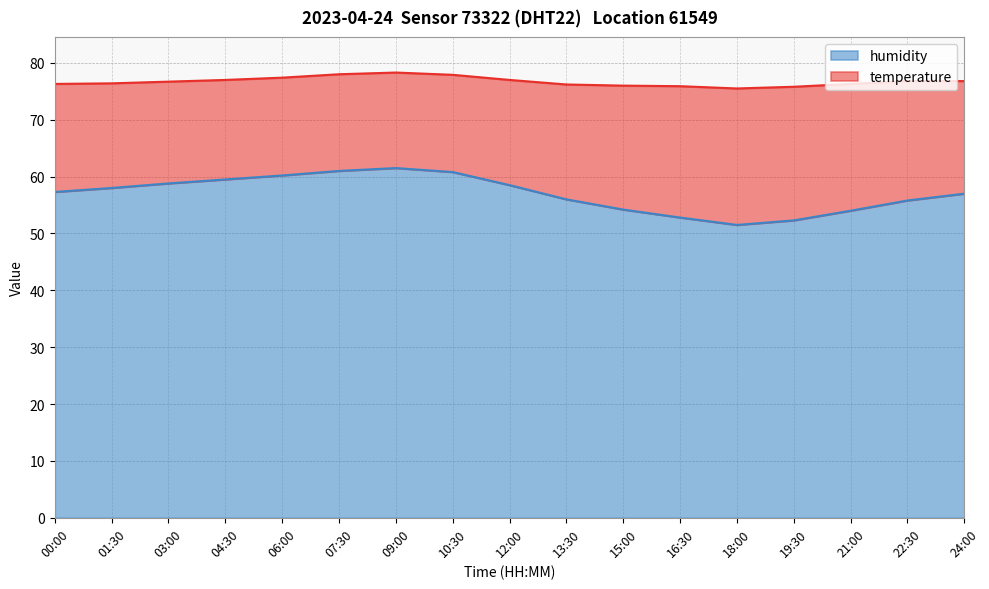

What is the sum of the values at 09:00 and 01:30?

119.5